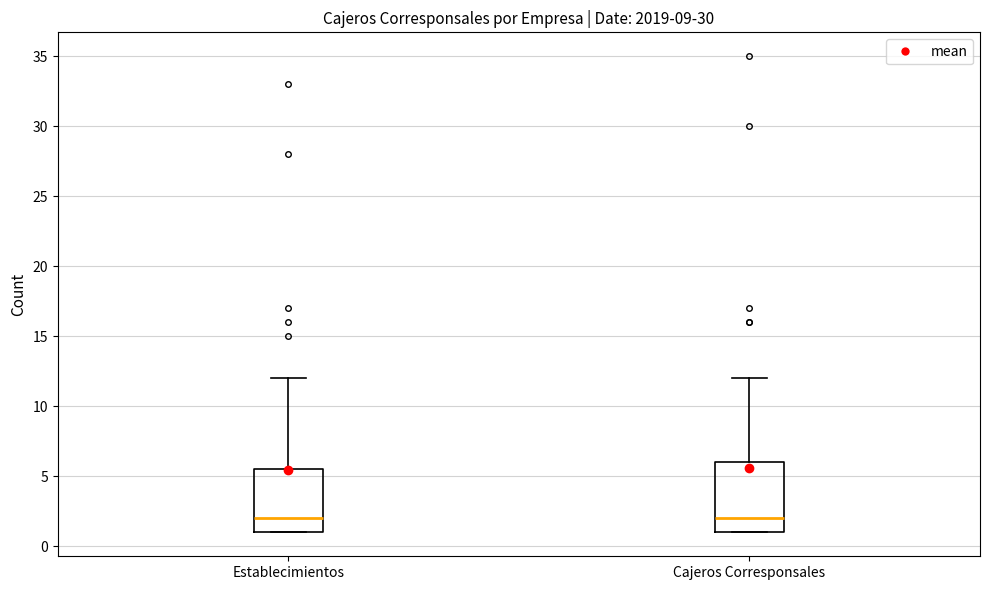

Reading left to right, read every box against the y-axis: the position of its median line, the range the box covers, and the ends of its whiskers. The values are not printed on the chart, so give them approximately, as read against the axis.

Establecimientos: median 2.0, box 1.0 to 5.5, whiskers 1.0 to 12.0
Cajeros Corresponsales: median 2.0, box 1.0 to 6.0, whiskers 1.0 to 12.0